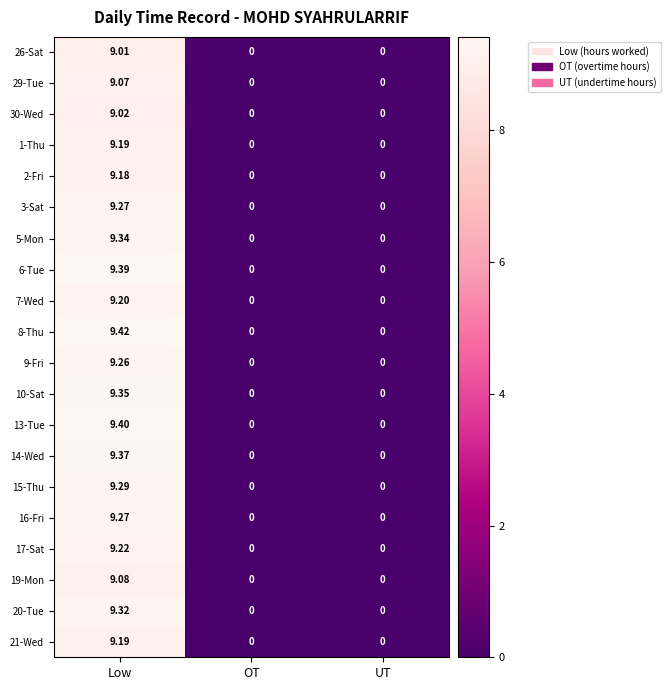

Which series has the largest range (max minus min)?

8-Thu